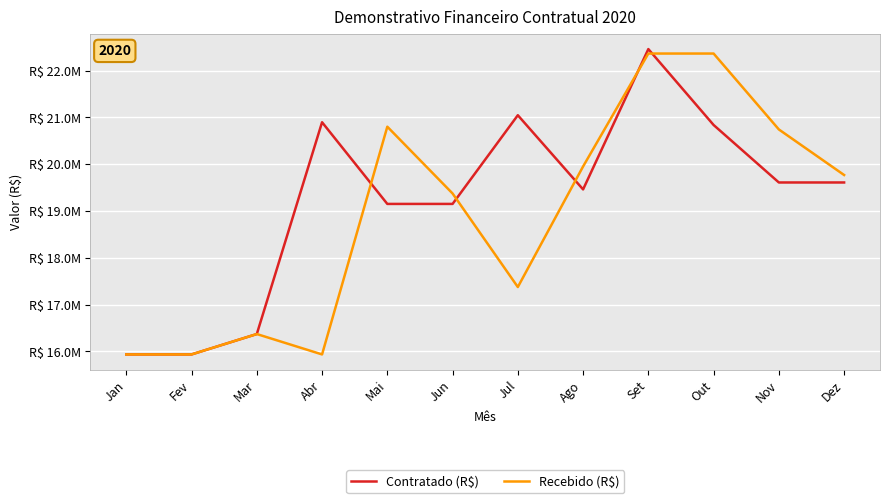

Does the chart have visible grid lines?

Yes